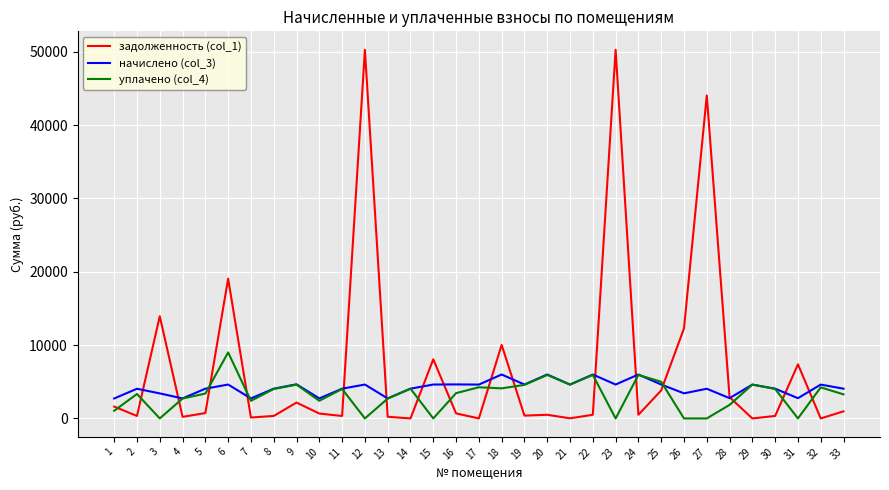

Which series has the largest total across all categories?

задолженность (col_1)